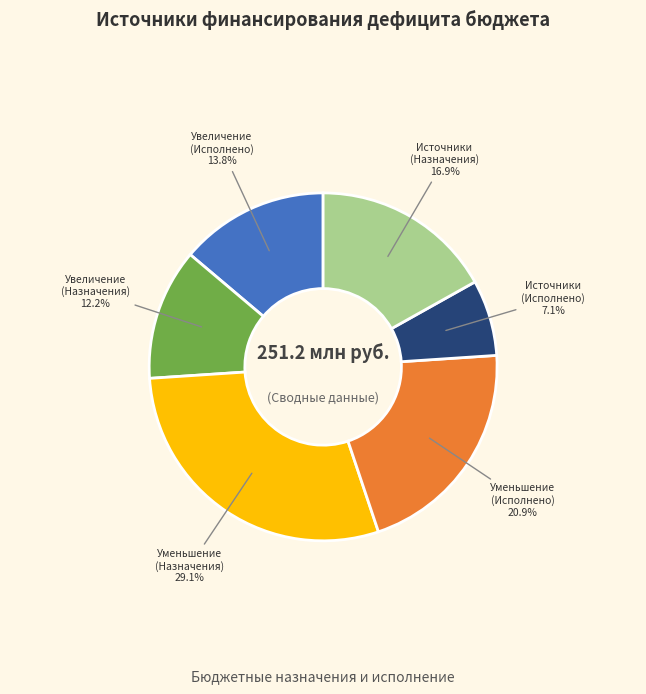

Does any single category account for the majority?

No